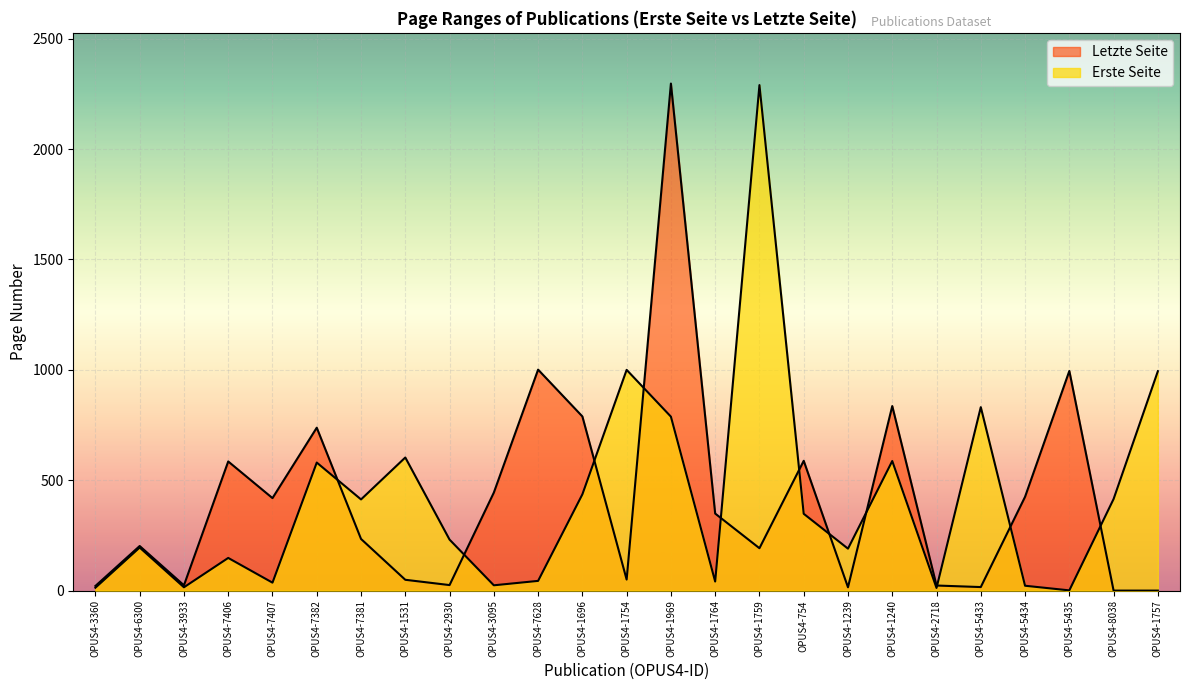

The Erste Seite series shows 231 at OPUS4-2930. True or false?

True